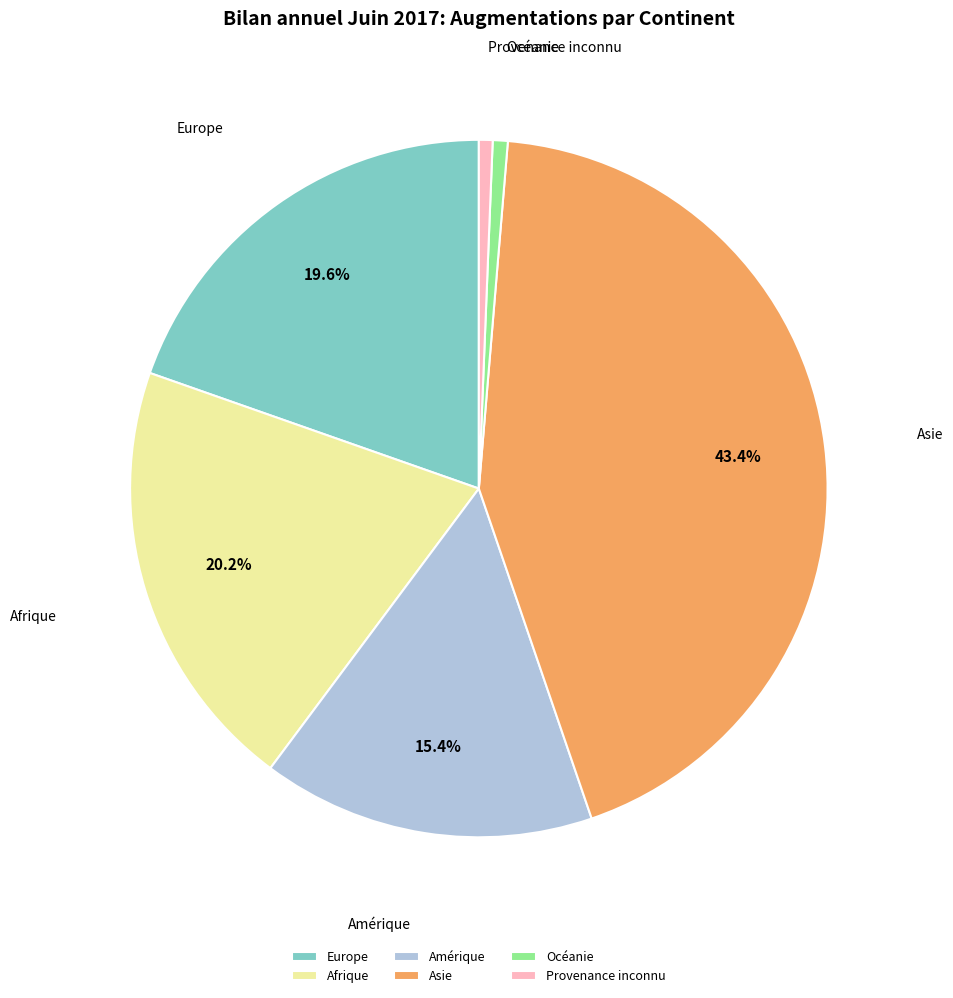

To the nearest percent, what is the average slice percentage?

17%